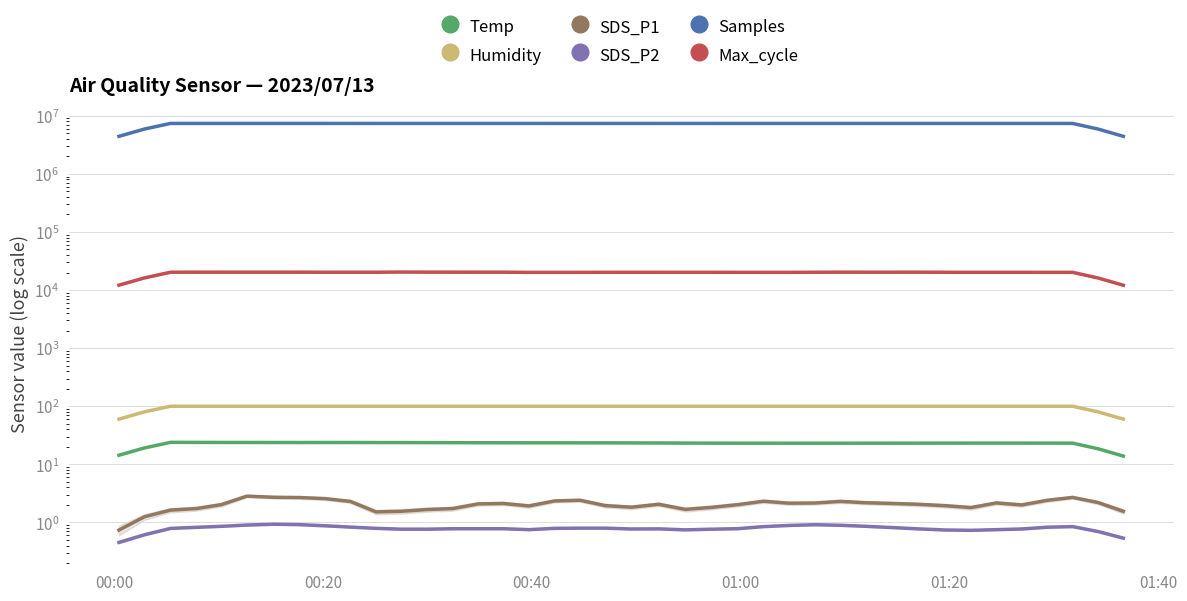

At which label does Max_cycle first exceed 20227?

00:40